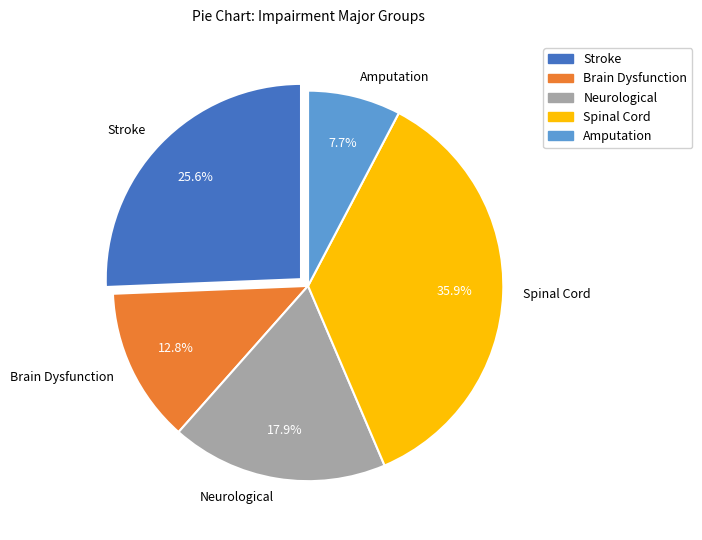

To the nearest percent, what is the average slice percentage?

20%